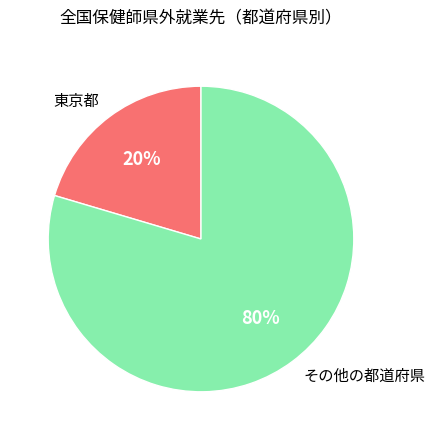

Which category has the biggest portion of the pie?

その他の都道府県